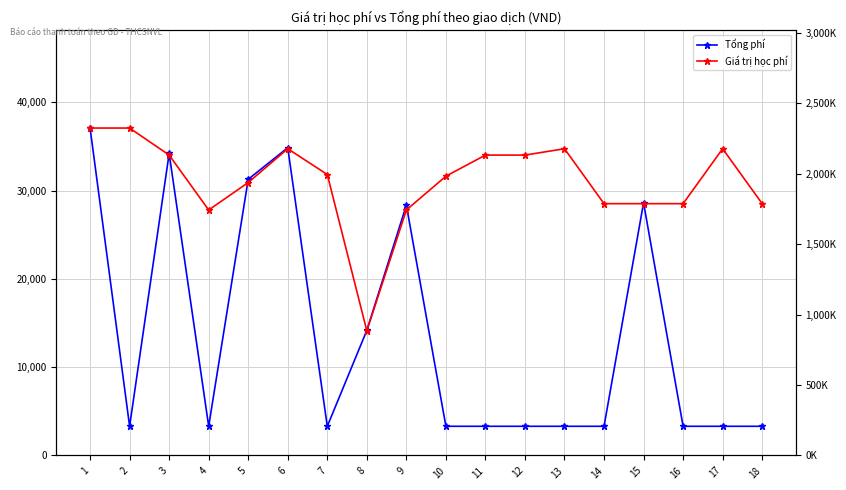

True or false: Tổng phí has a value of 3300 at 2.

True